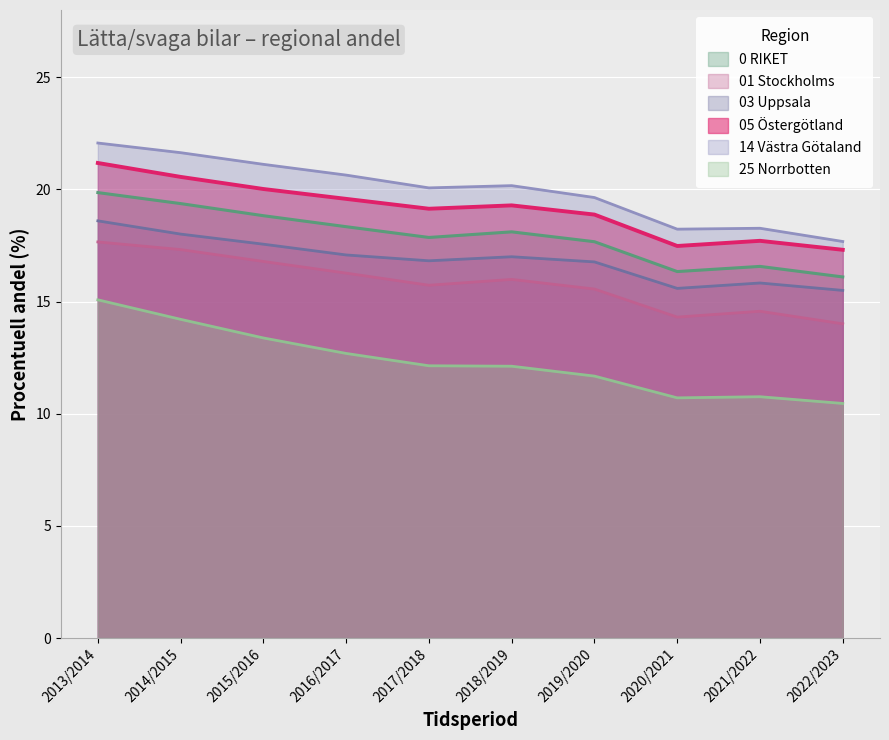

How many interior local peaks does the 14 Västra Götaland series have?

2